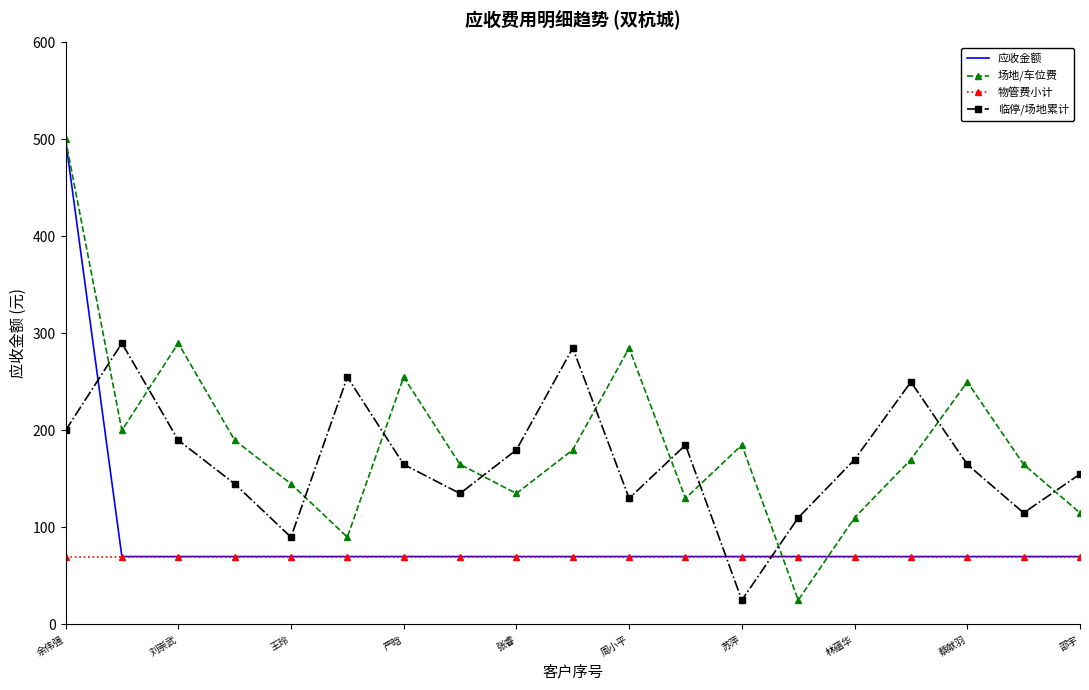

Rank the series by their average value, from lowest to highest.

物管费小计, 应收金额, 临停/场地累计, 场地/车位费